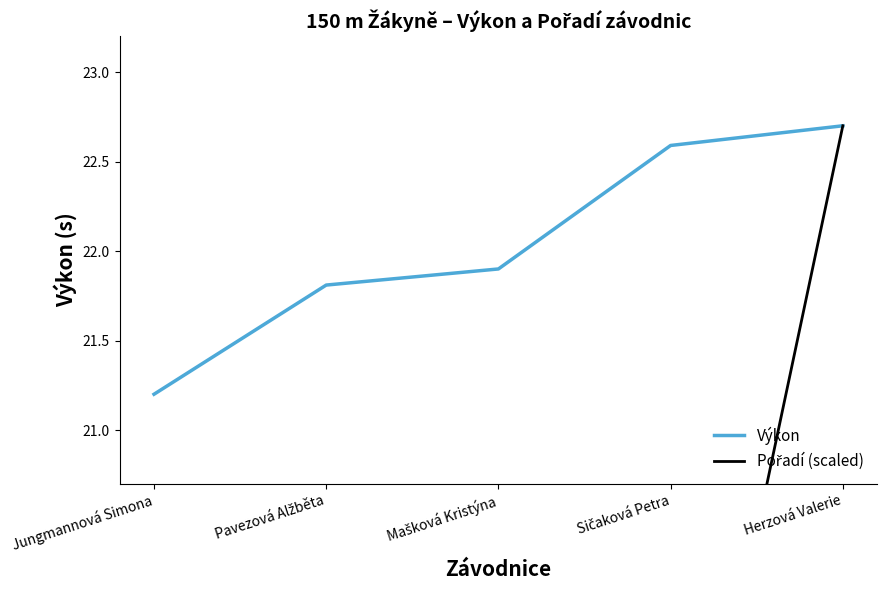

What is the total value across all series at Herzová Valerie?

45.4